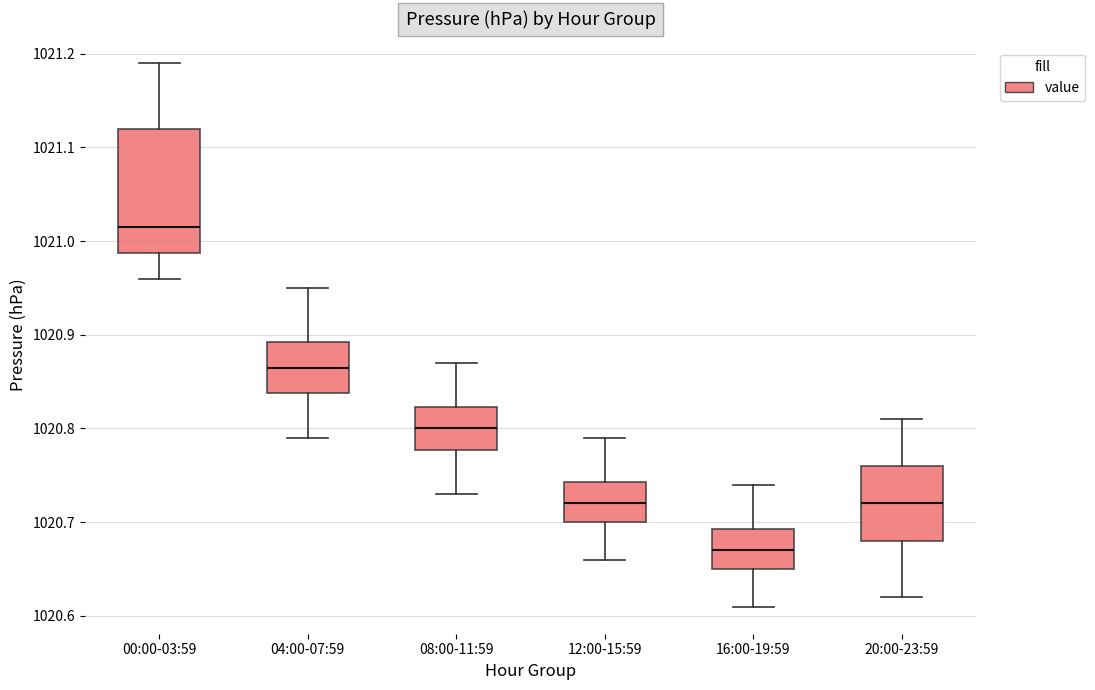

Which box is the tallest, from its lower edge to its upper edge?

00:00-03:59